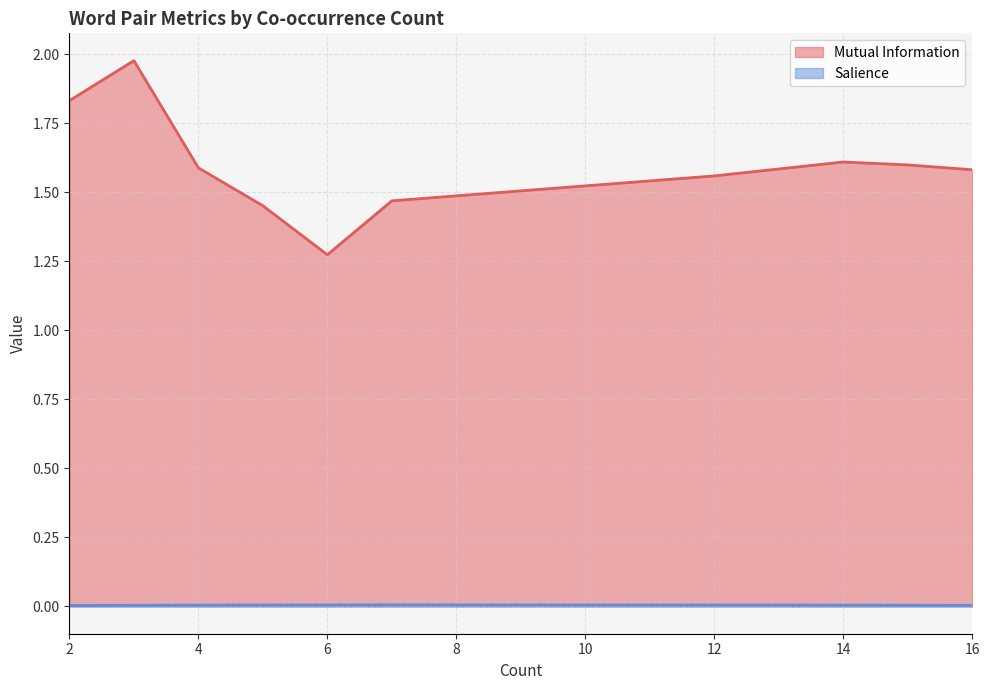

True or false: Salience and Mutual Information cross at least once.

False